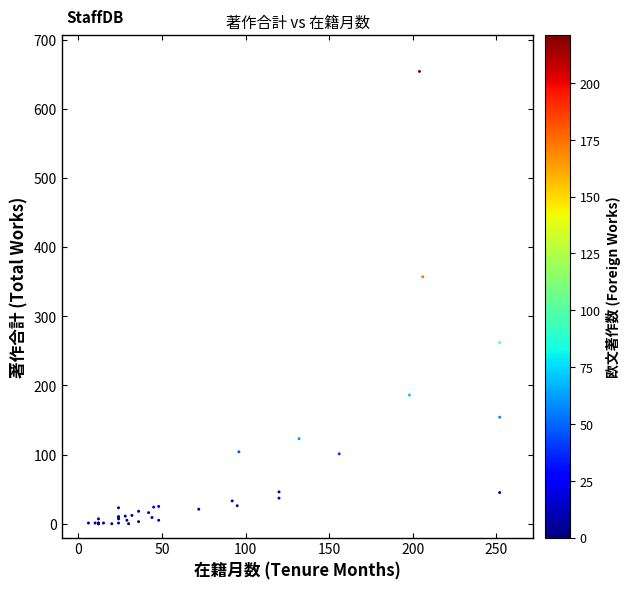

What Y value in the scatter plot is closest to 327?

357